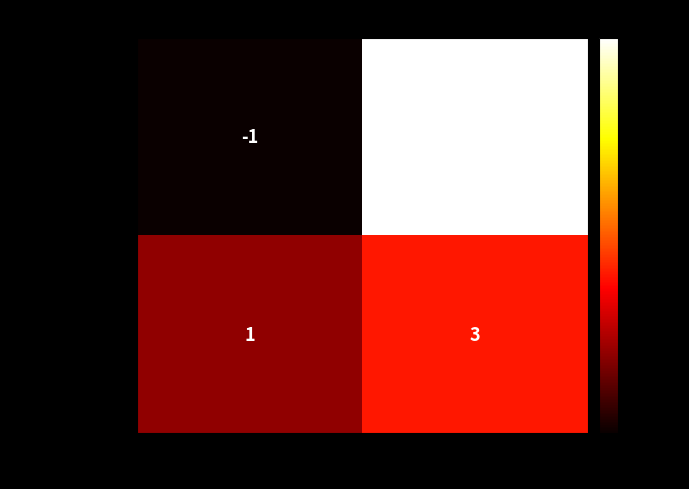

What is the difference between the ea105296...a50c values at io_index and direction?

10